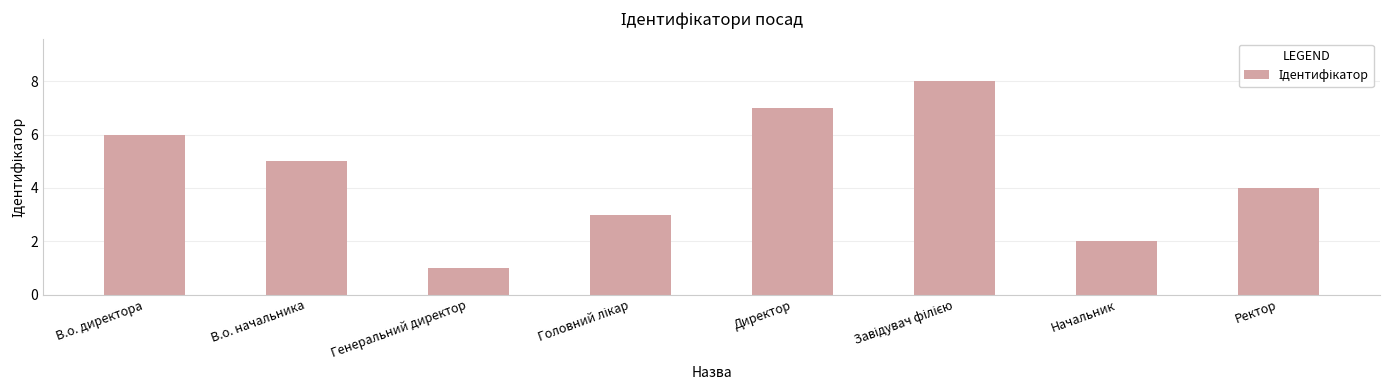

Reading right to left, what are all the values shown in this chart?

4	2	8	7	3	1	5	6